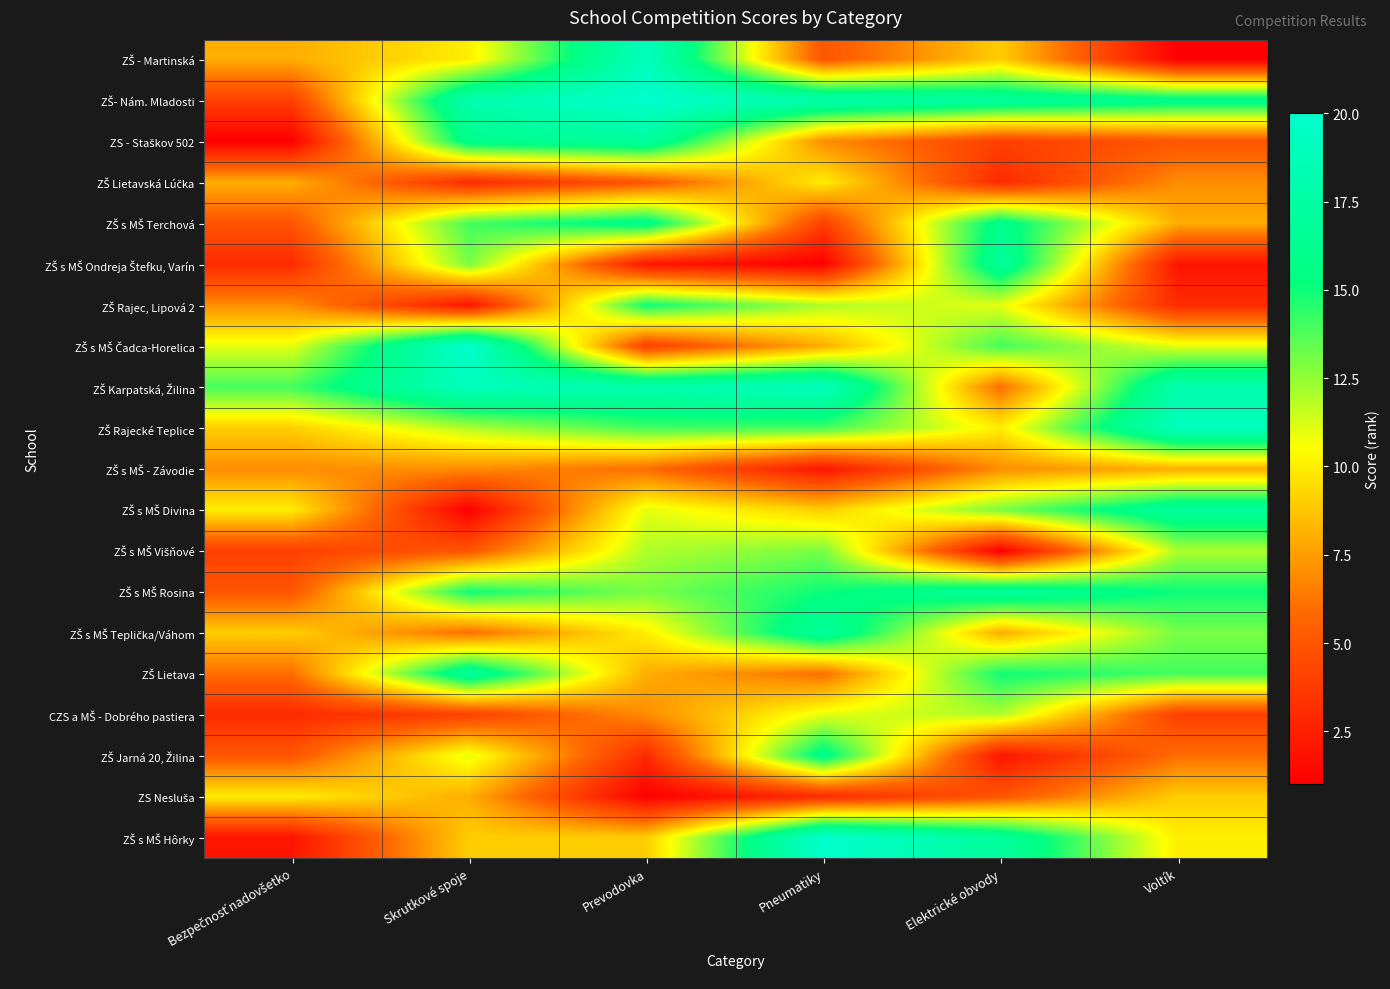

At which category is the sum across all series the highest?

Skrutkové spoje